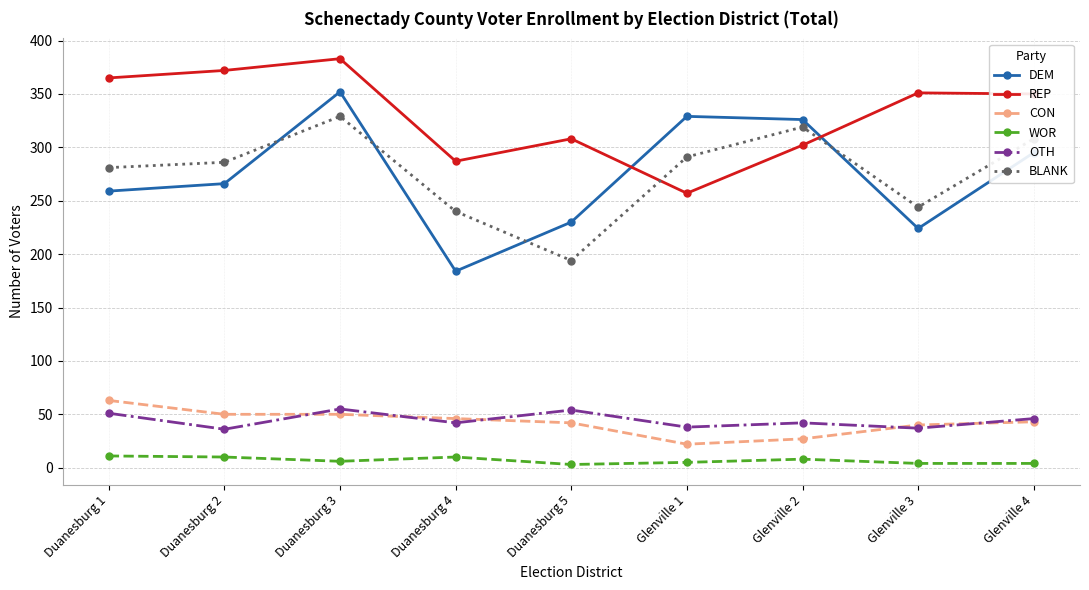

At Duanesburg 4, list the series in order from smallest to largest.

WOR, OTH, CON, DEM, BLANK, REP